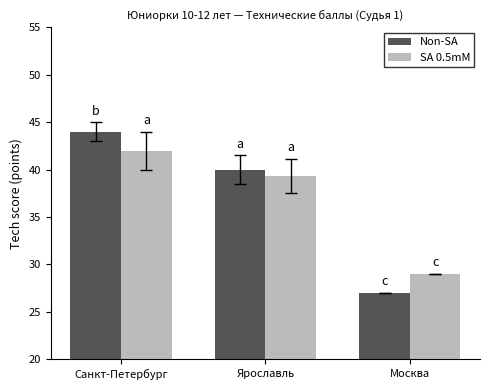

What is the difference between the SA 0.5mM values at Москва and Санкт-Петербург?

13.0